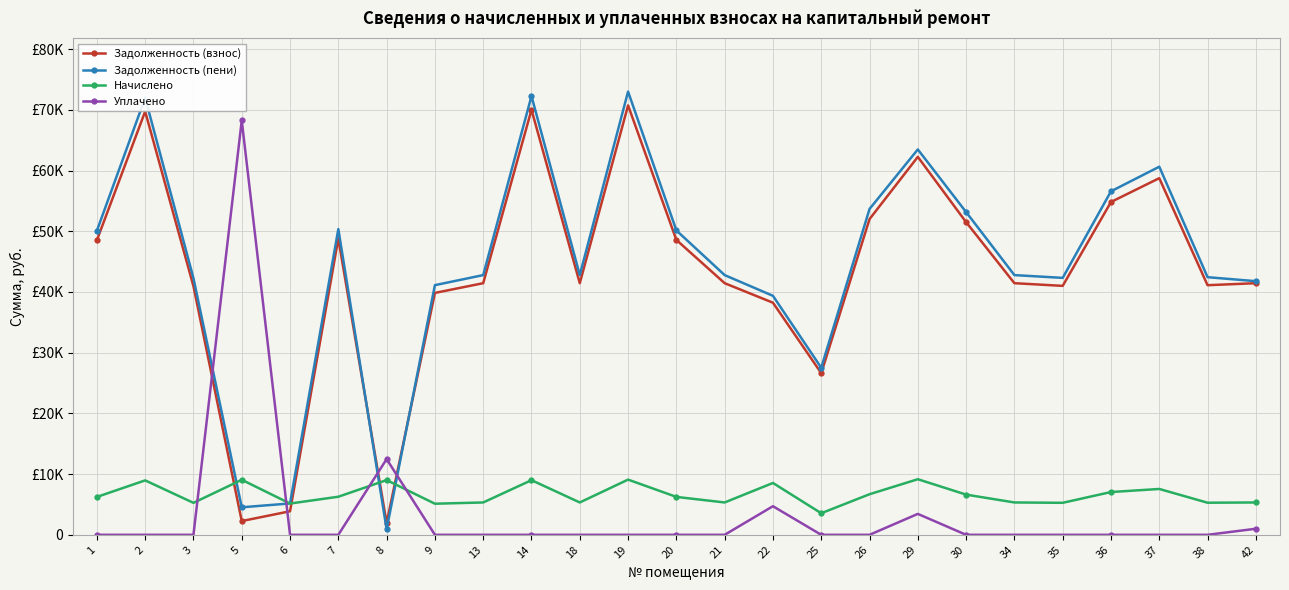

What are all the series names shown in the legend?

Задолженность (взнос), Задолженность (пени), Начислено, Уплачено